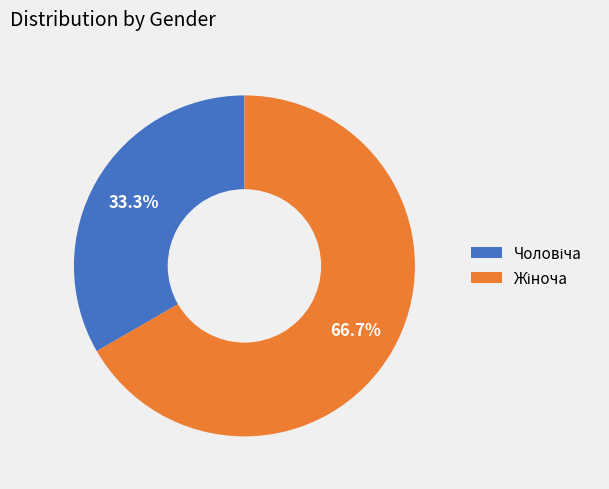

Does any single category account for the majority?

Yes